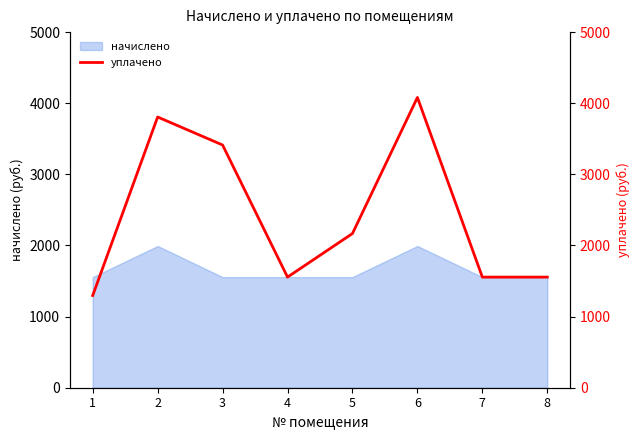

Read the value at 7.

1555.2